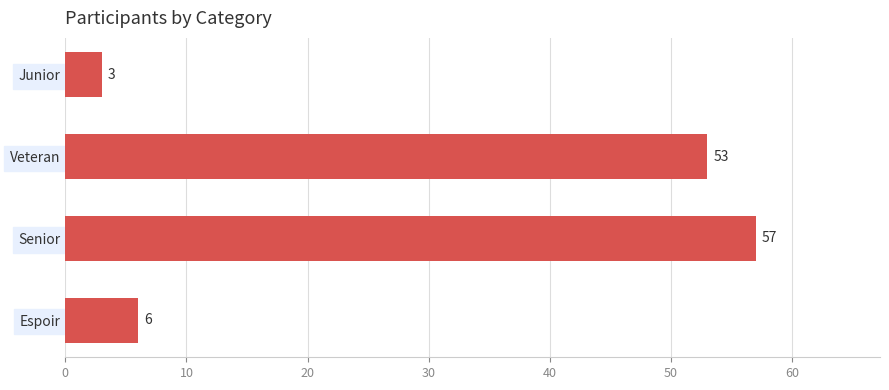

What is the sum of all values?

119